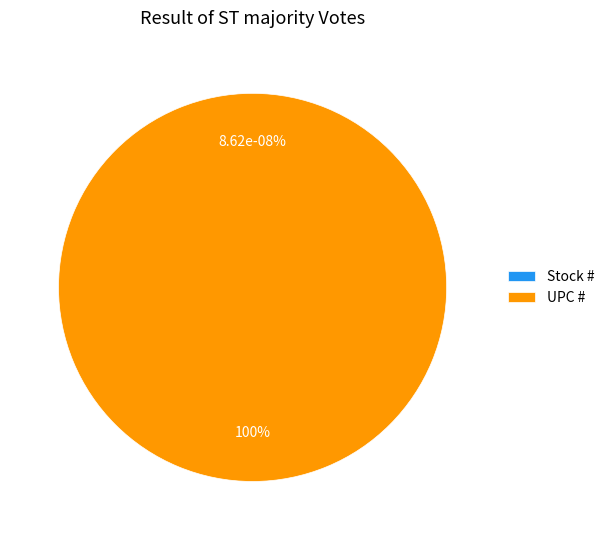

How many slices are in this pie chart?

2